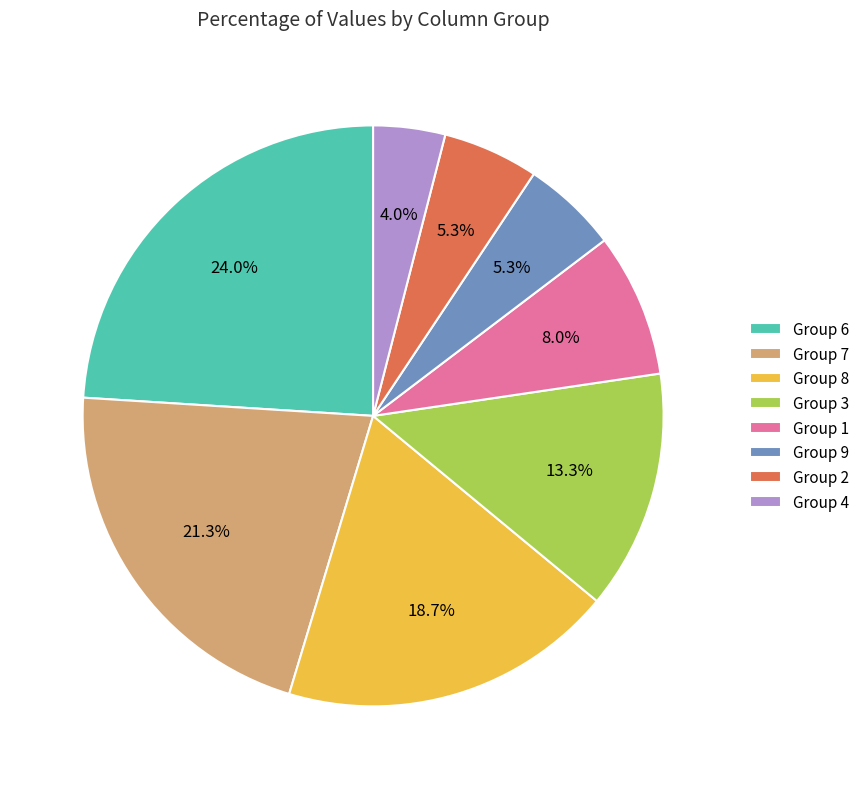

What percentage do Group 7 and Group 6 together represent?

45.3%